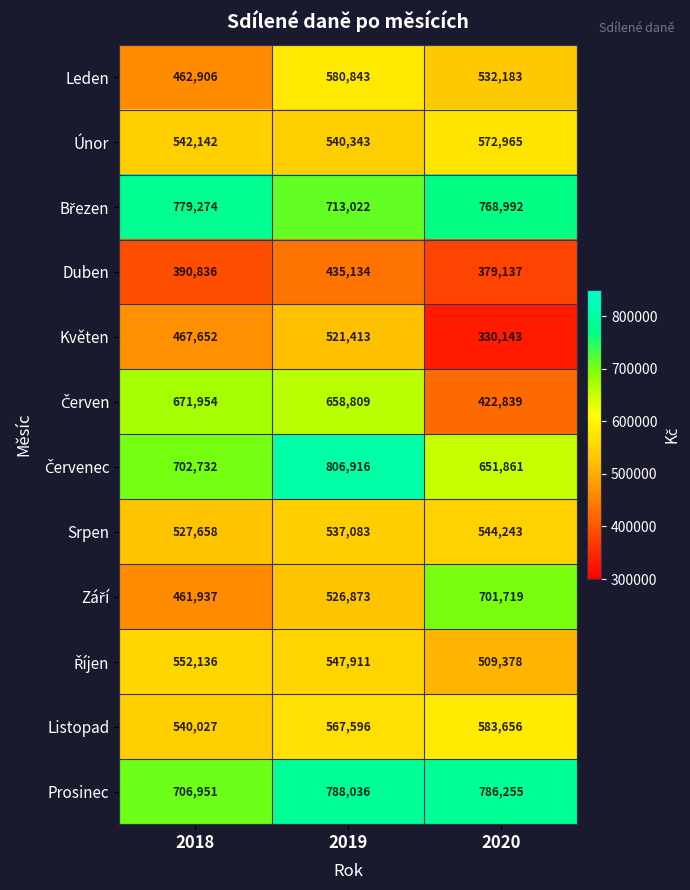

What is the difference between the highest and lowest values at 2018?

388438